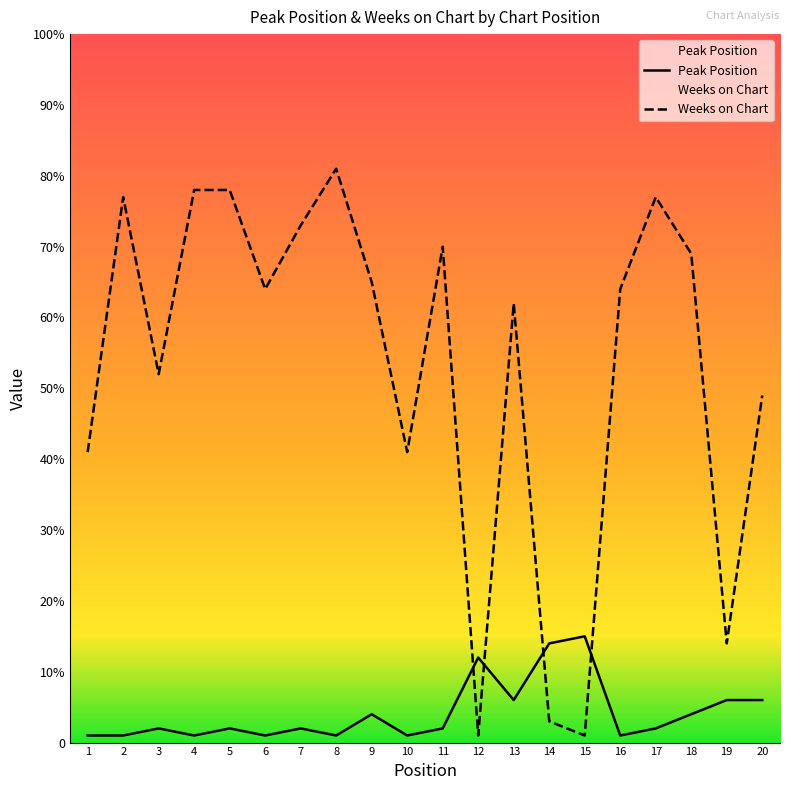

Count the number of data series in this chart.

2